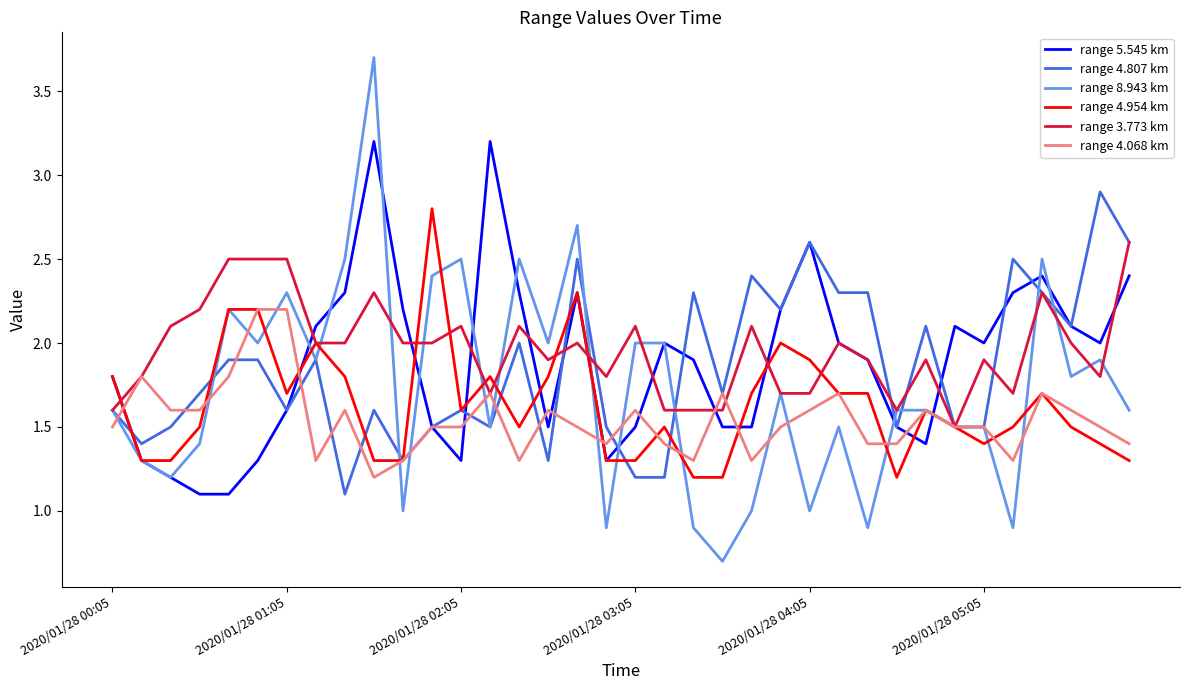

Which series has the largest total across all categories?

range 3.773 km